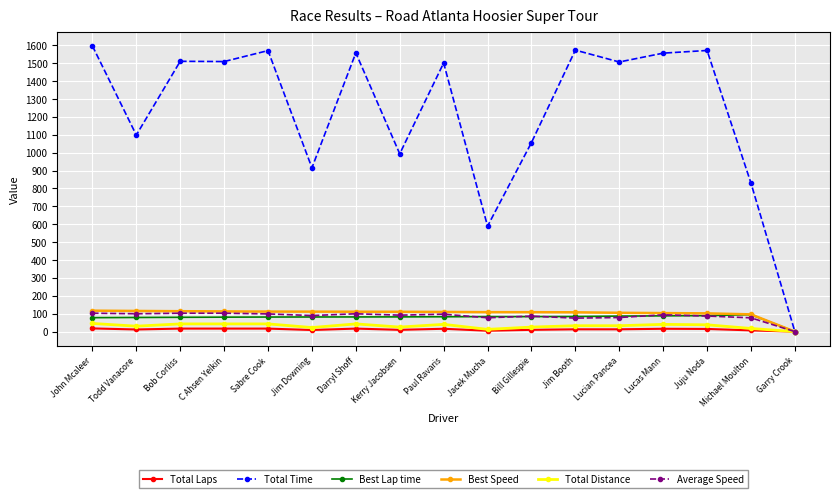

At which label is Best Lap time closest to 47?

John Mcaleer